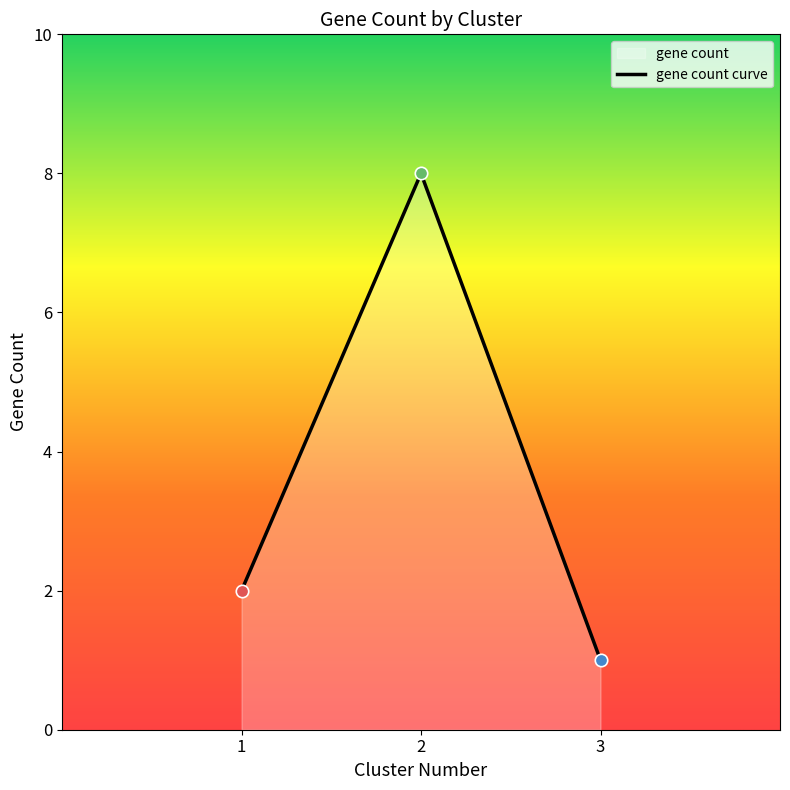

Which has a higher value, 1 or 2?

2